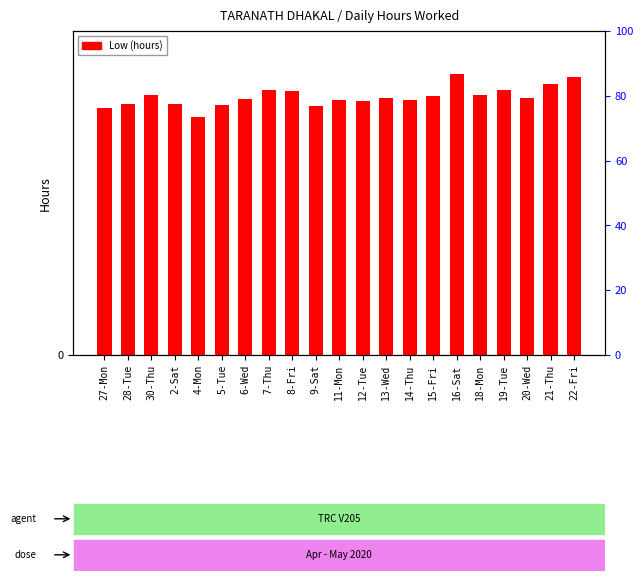

Reading right to left, list all the values displayed in this chart.

10.3	10.0	9.5	9.8	9.6	10.4	9.6	9.5	9.5	9.4	9.4	9.2	9.8	9.8	9.5	9.3	8.8	9.3	9.6	9.3	9.1